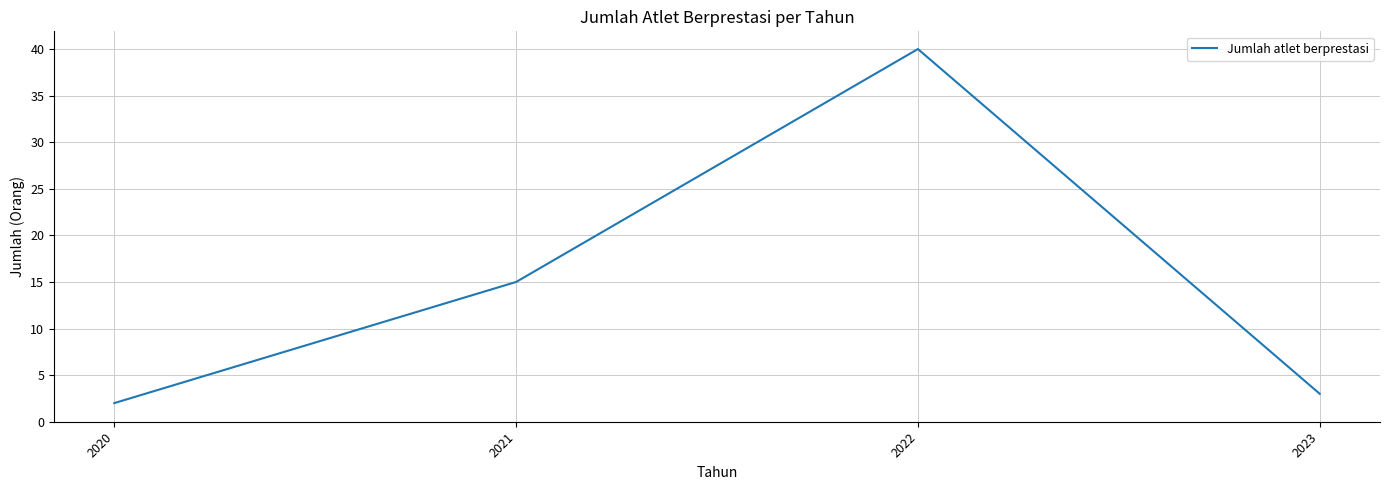

Count the number of data series in this chart.

1